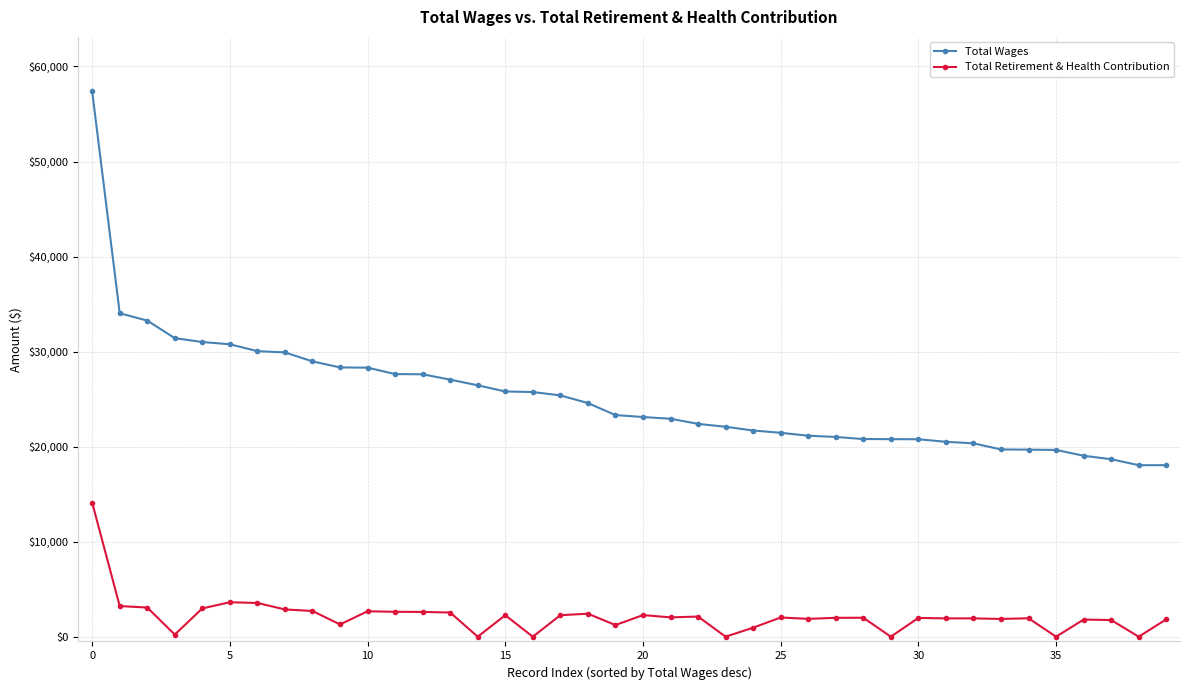

Which series has the widest spread of values?

Total Wages